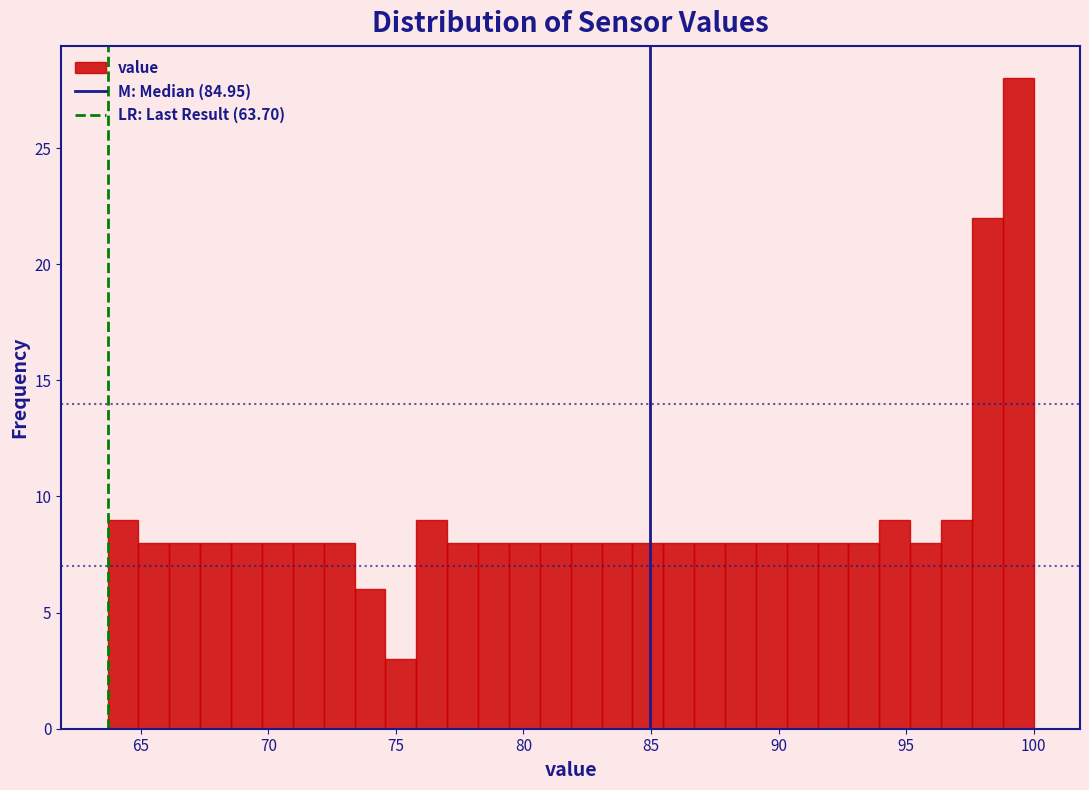

Read against the x-axis, roughly where is the centre of the tallest bar?

99.5